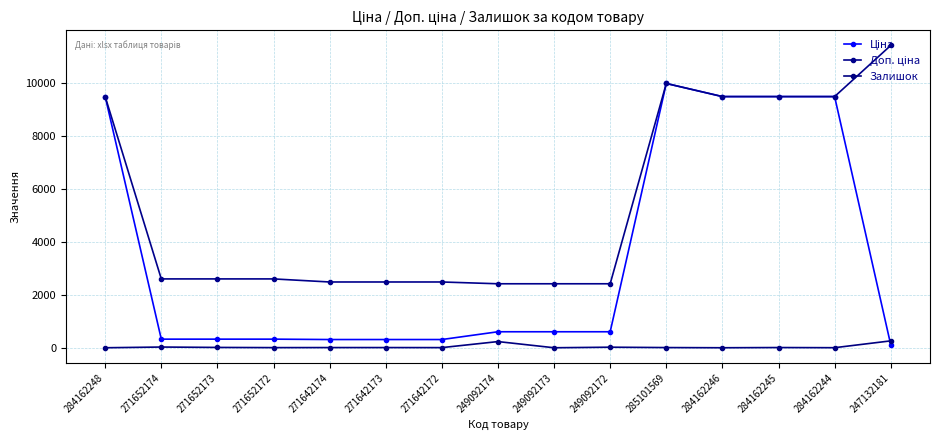

Between 285101569 and 284162248, which is larger?

285101569